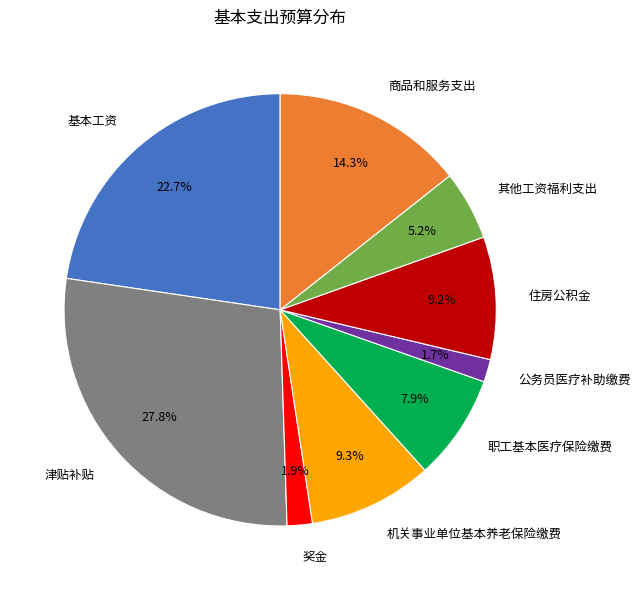

What percentage is the 公务员医疗补助缴费 slice, to the nearest percent?

2%